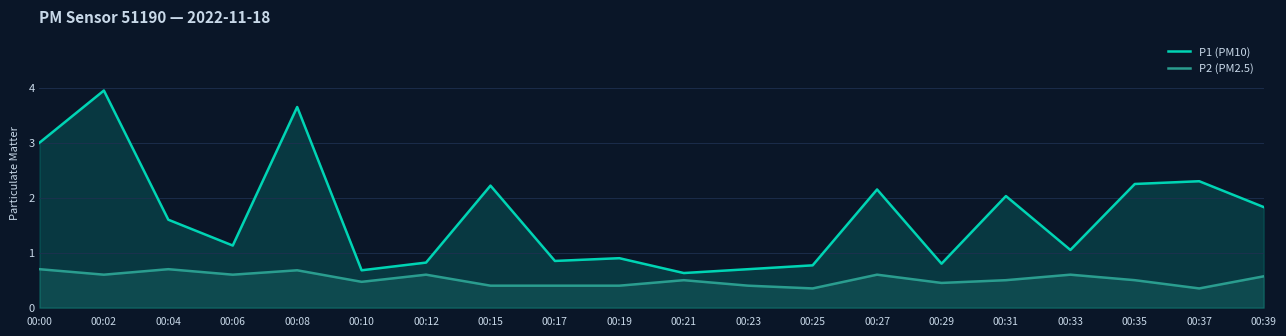

True or false: P1 (PM10) and P2 (PM2.5) intersect in this chart.

False